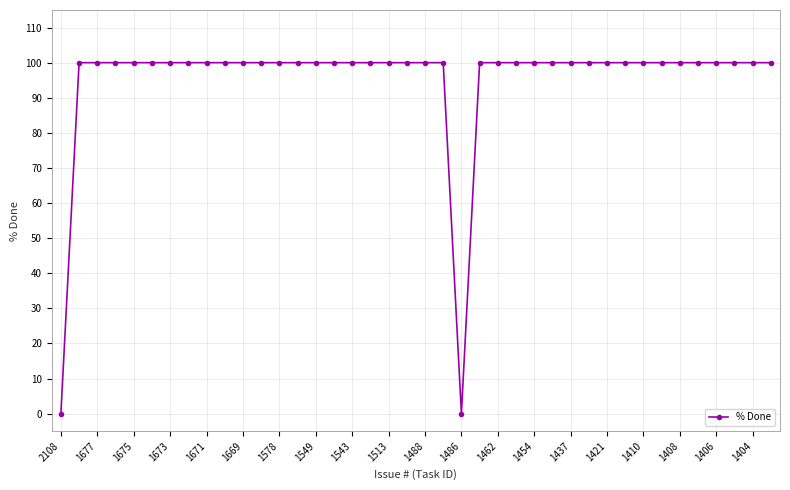

What is the difference between the second highest and second lowest values?

100